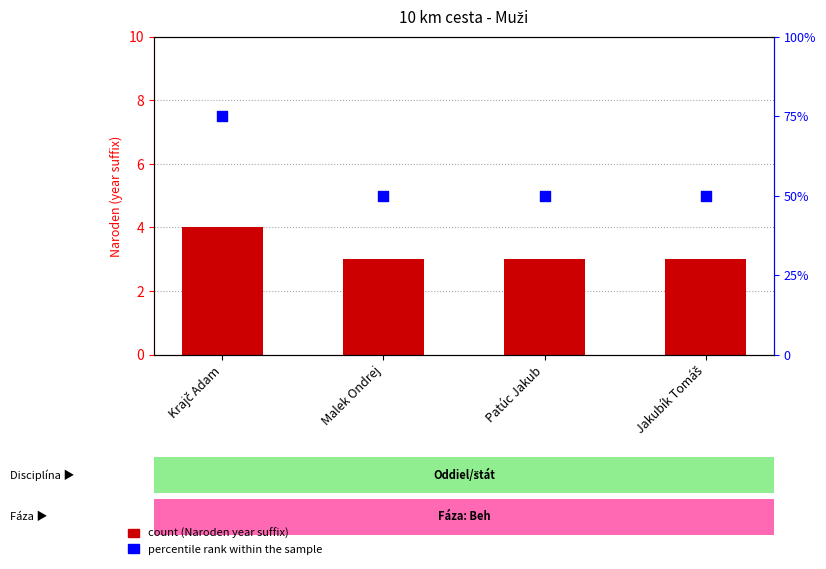

Which series reaches the maximum Y coordinate?

percentile rank within the sample